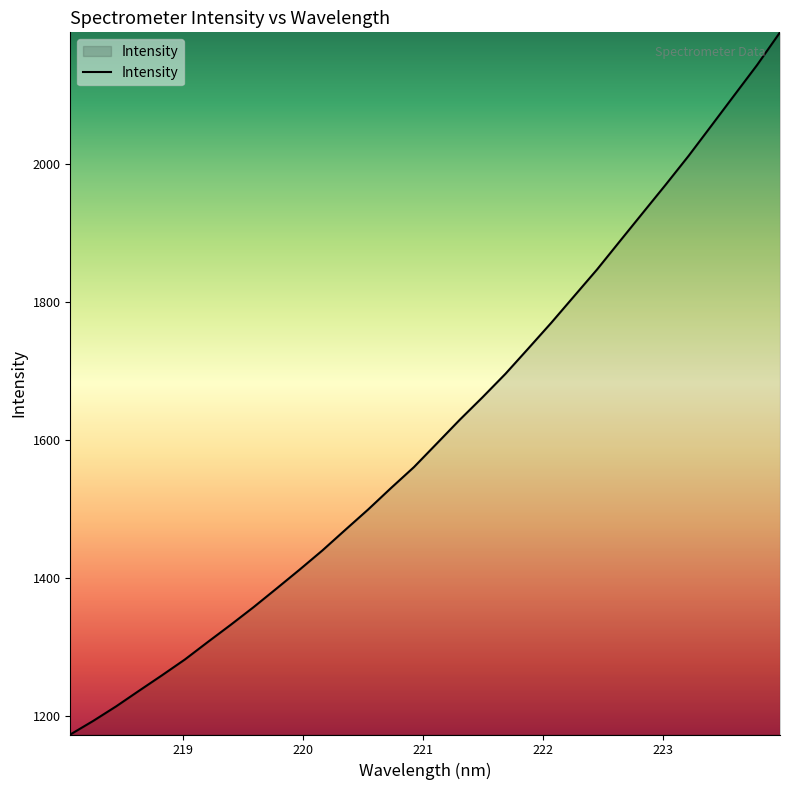

What is the minimum value shown in the chart?

1173.8